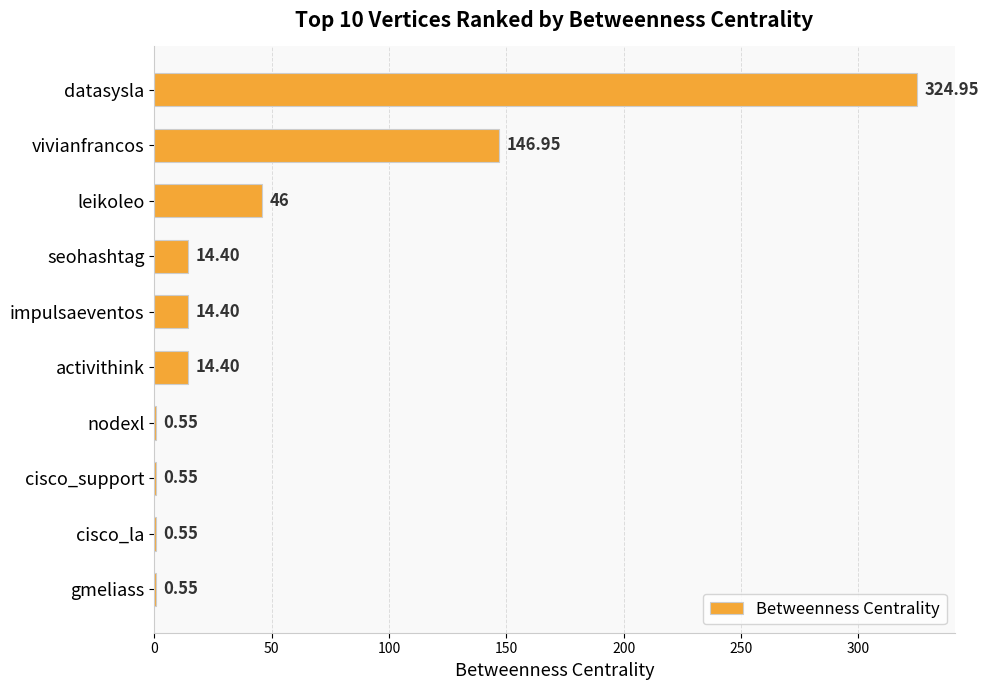

What is the sum of the values at vivianfrancos and nodexl?

147.5